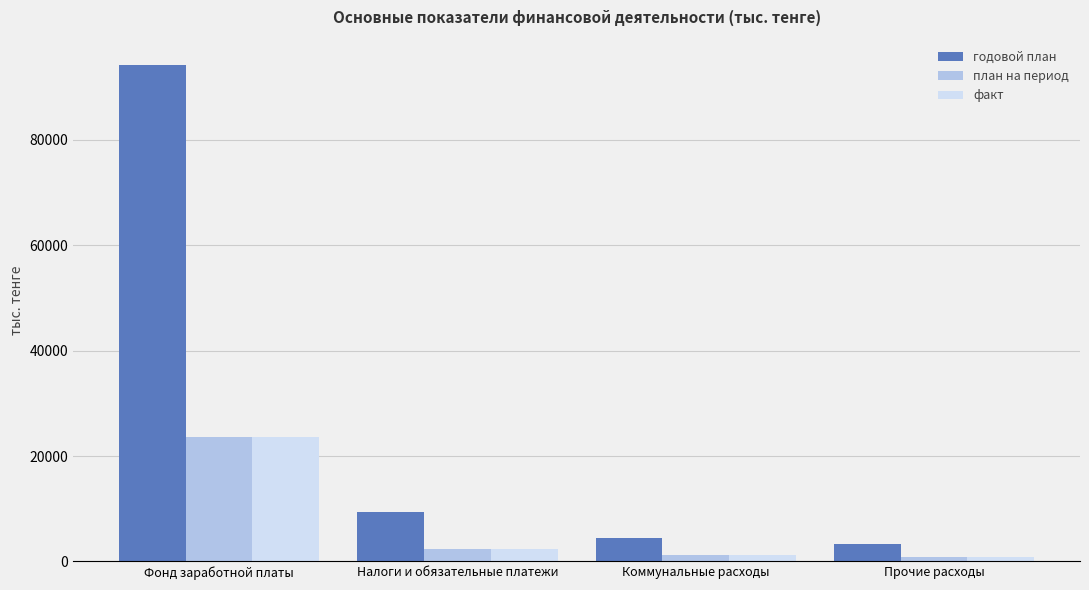

Is it true that годовой план equals 13120.5 at Налоги и обязательные платежи?

False